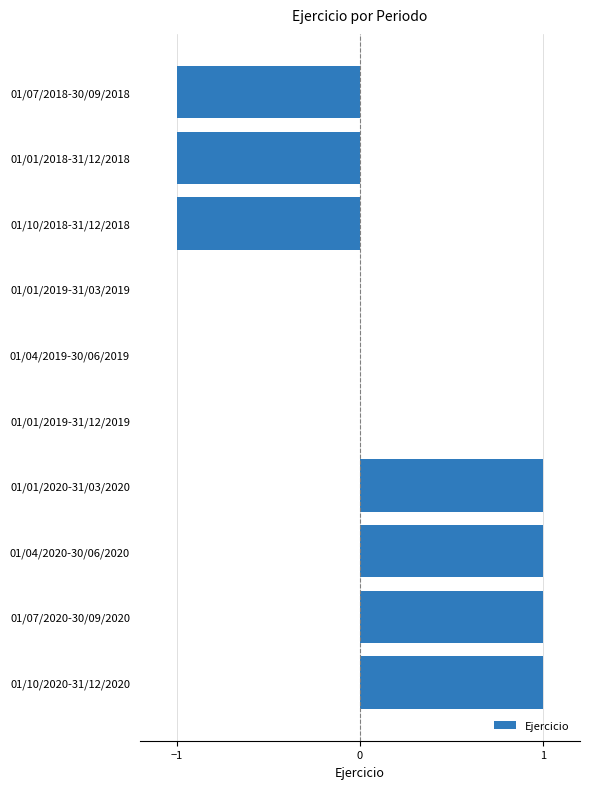

True or false: the data shows -1 at 01/01/2019-31/03/2019.

False